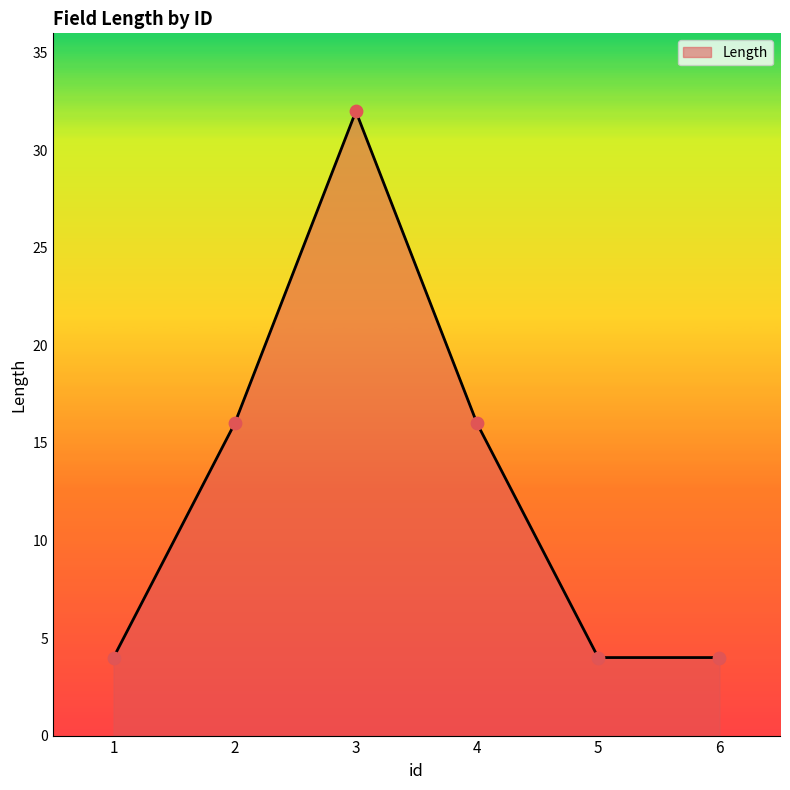

What is the change in value from 3 to 4?

-16